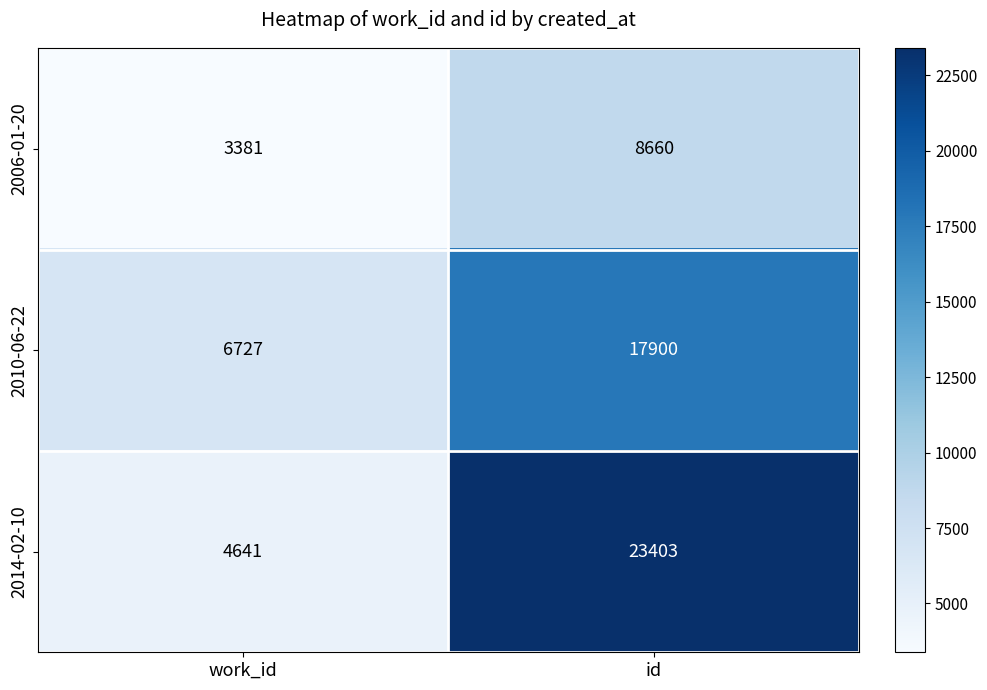

Rank the series by their maximum value, from highest to lowest.

2014-02-10, 2010-06-22, 2006-01-20